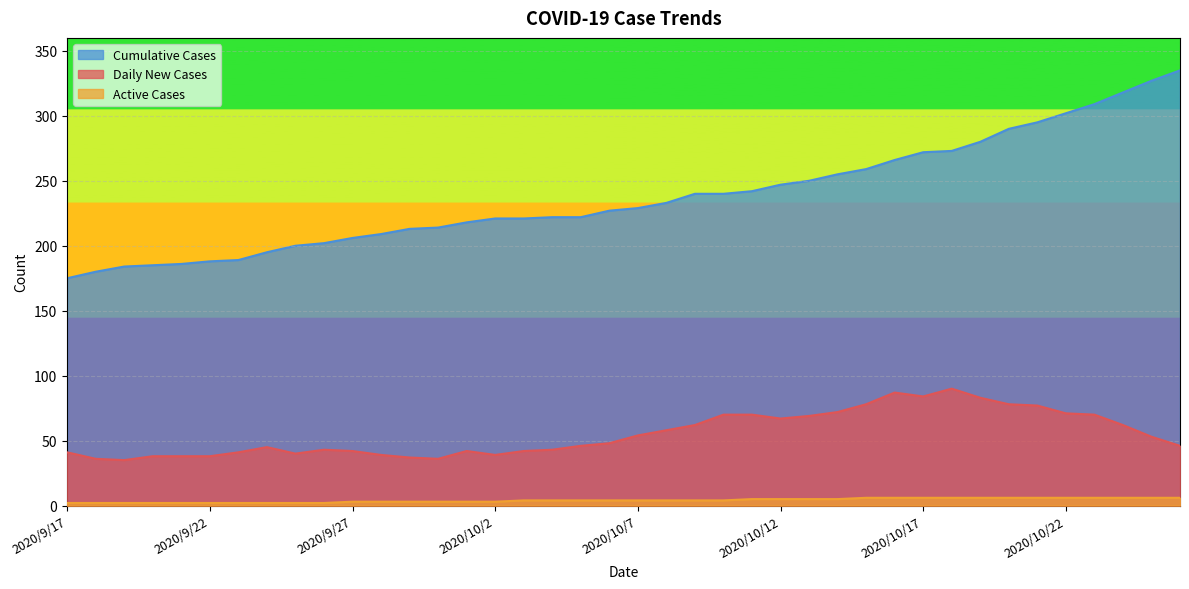

Which category has the highest value in the Cumulative Cases series?

2020/10/26